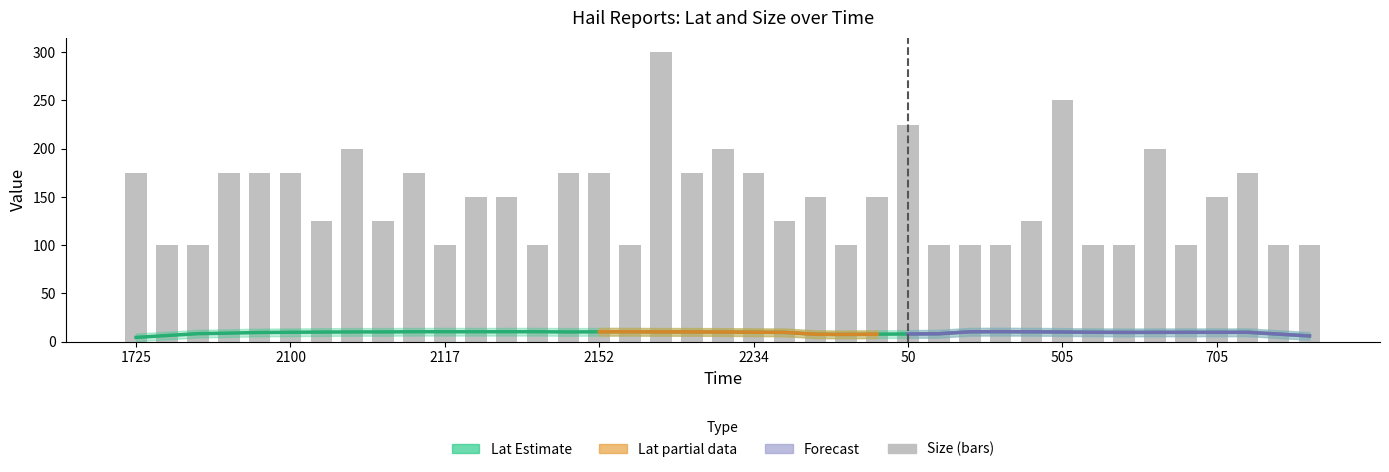

What is the change in value from 630 to 705?

+50